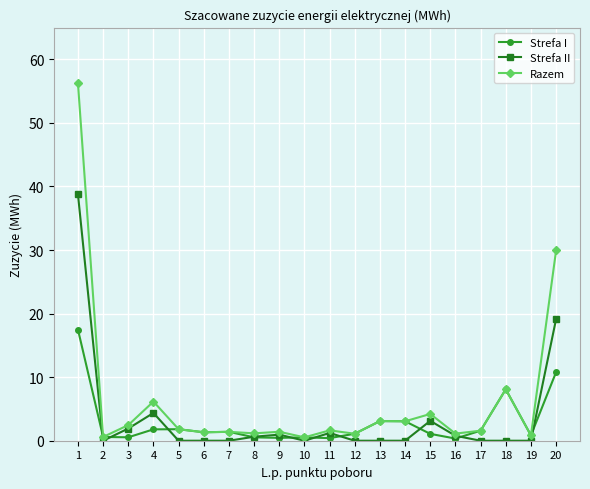

What are all the series names shown in the legend?

Strefa I, Strefa II, Razem